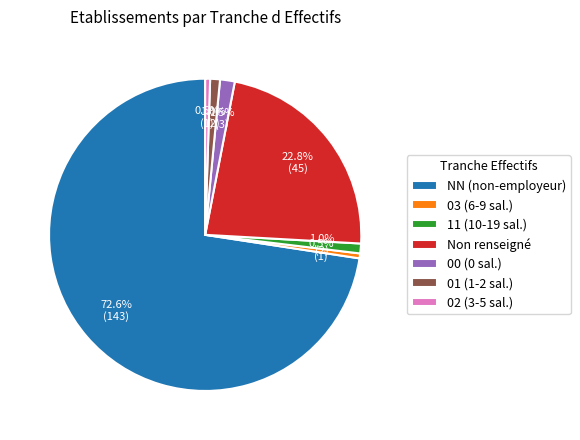

Which category has the biggest portion of the pie?

NN (non-employeur)